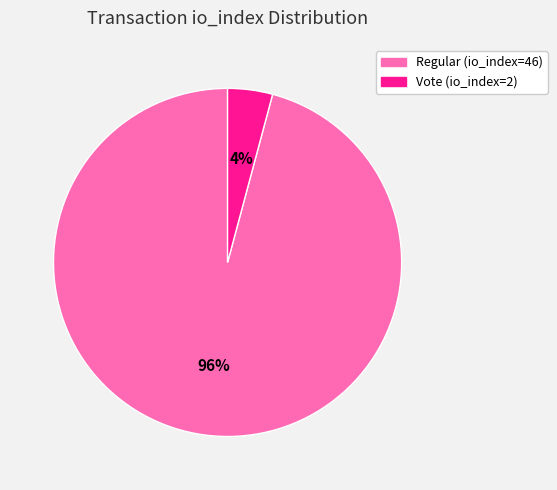

Rank the categories by value from lowest to highest.

Vote (io_index=2), Regular (io_index=46)